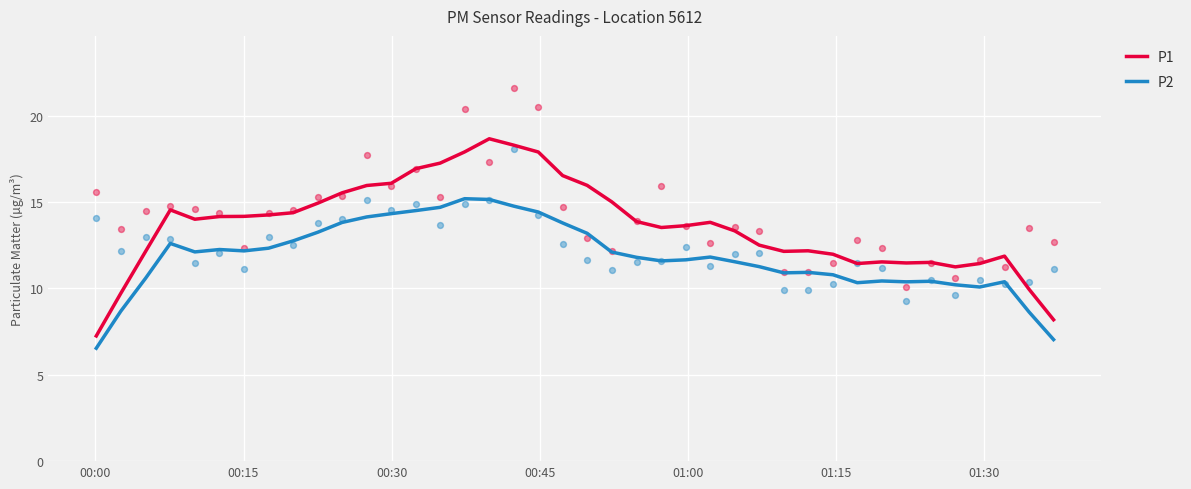

Which series contains the highest Y value?

P1